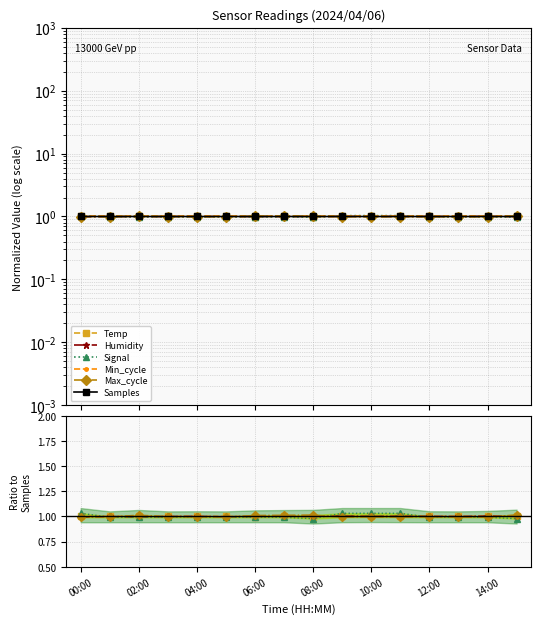

The Samples series shows 0.6 at 11. True or false?

False